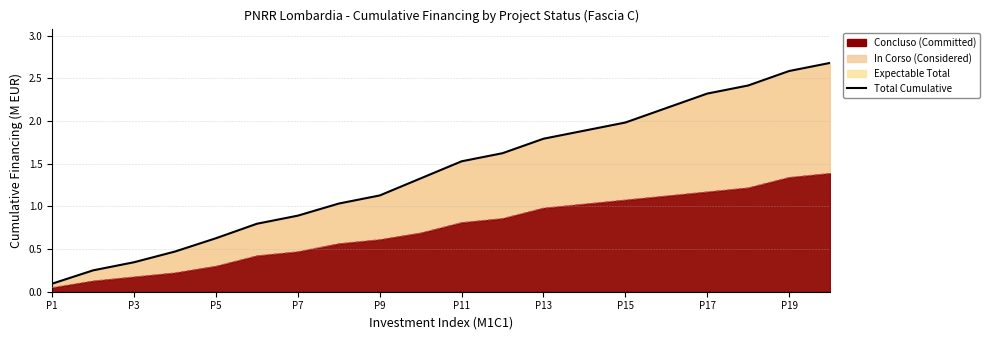

What is the approximate value at P15?

2.0